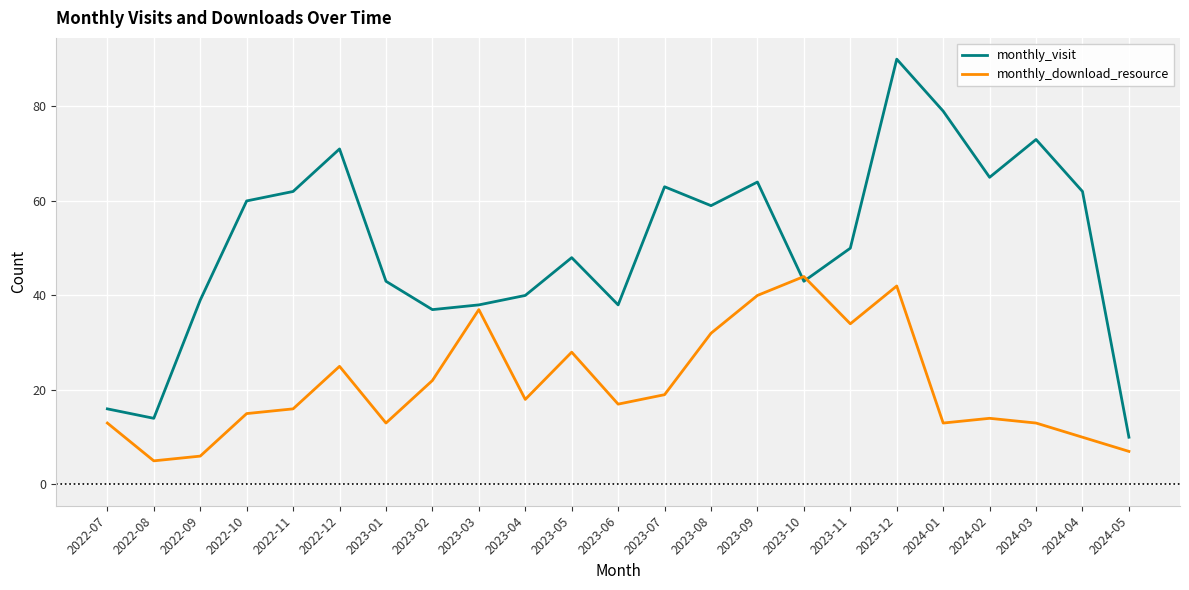

What position from the right is 2024-02?

4